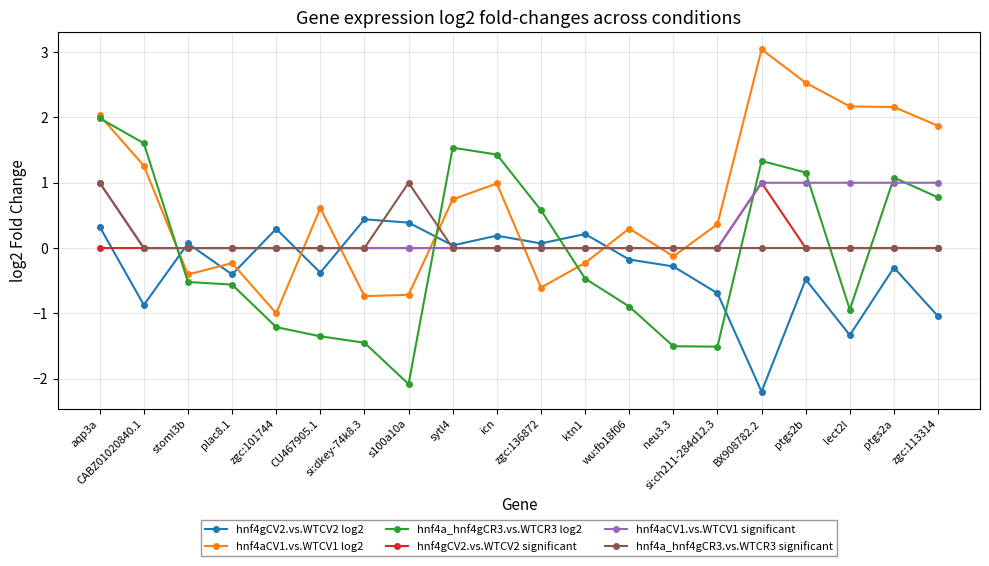

Where do hnf4aCV1.vs.WTCV1 significant and hnf4gCV2.vs.WTCV2 log2 first cross each other?

CABZ01020840.1 and stoml3b